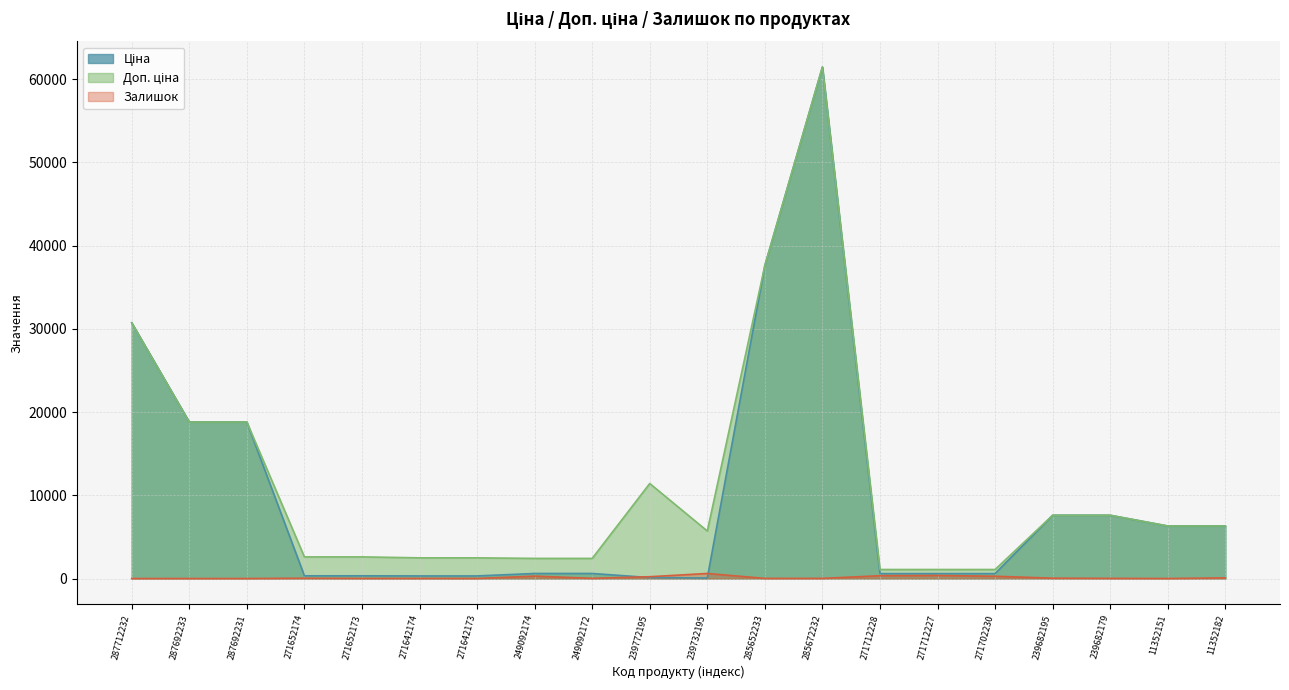

Which series has the largest range (max minus min)?

Ціна